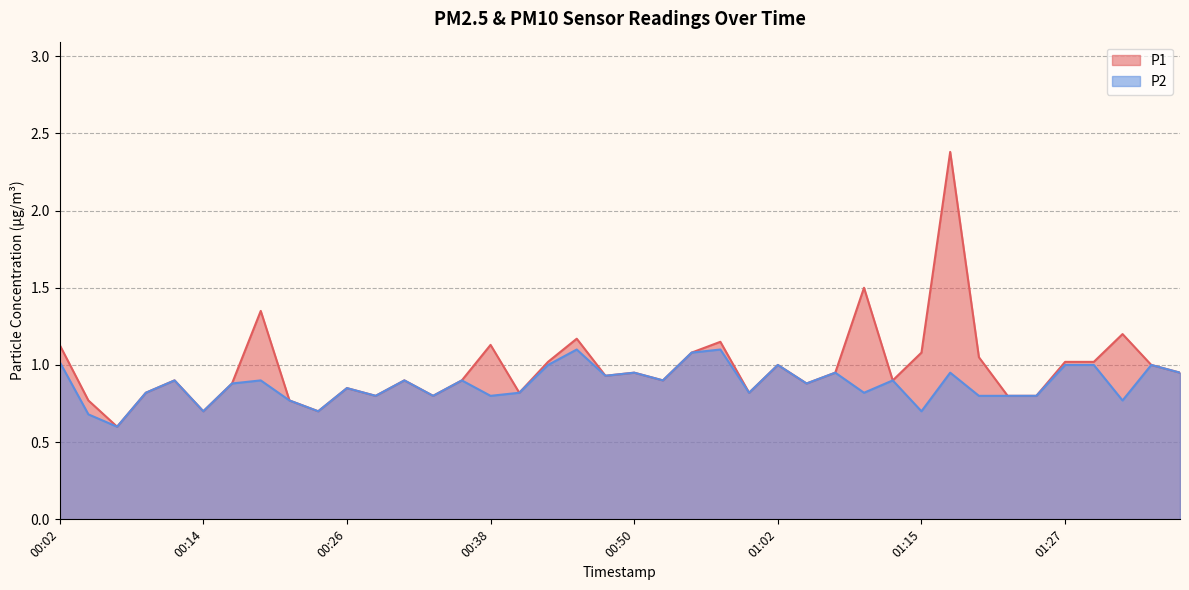

What is the difference between the maximum and second lowest values in the P1 series?

1.7